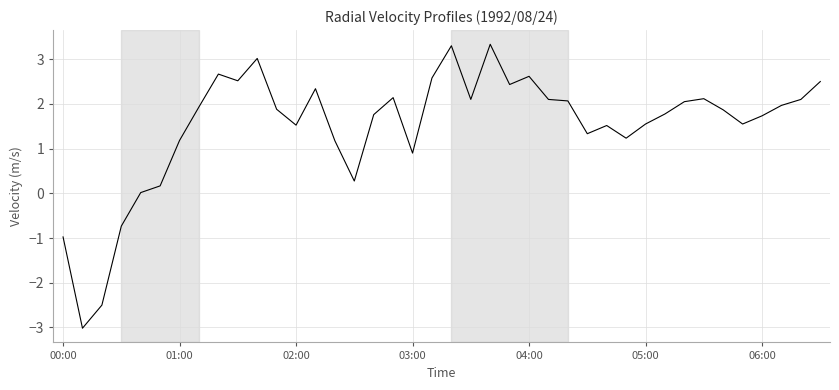

What is the maximum value shown in the chart?

3.3